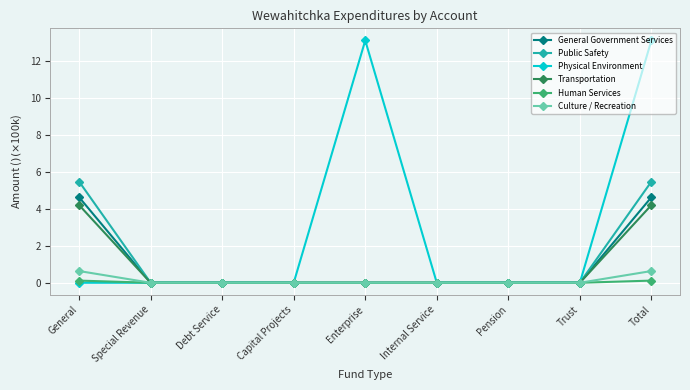

Which series changed the most between General and Pension?

Public Safety